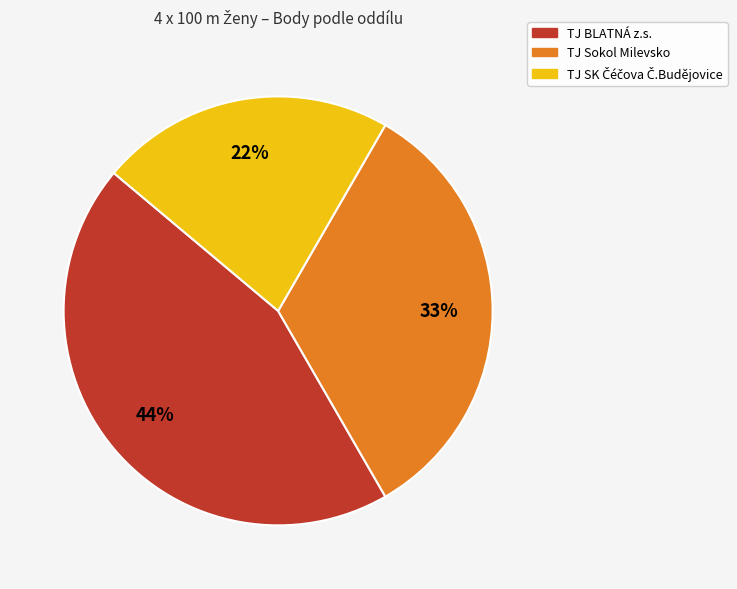

To the nearest percent, what percentage of the pie is TJ BLATNÁ z.s.?

44%